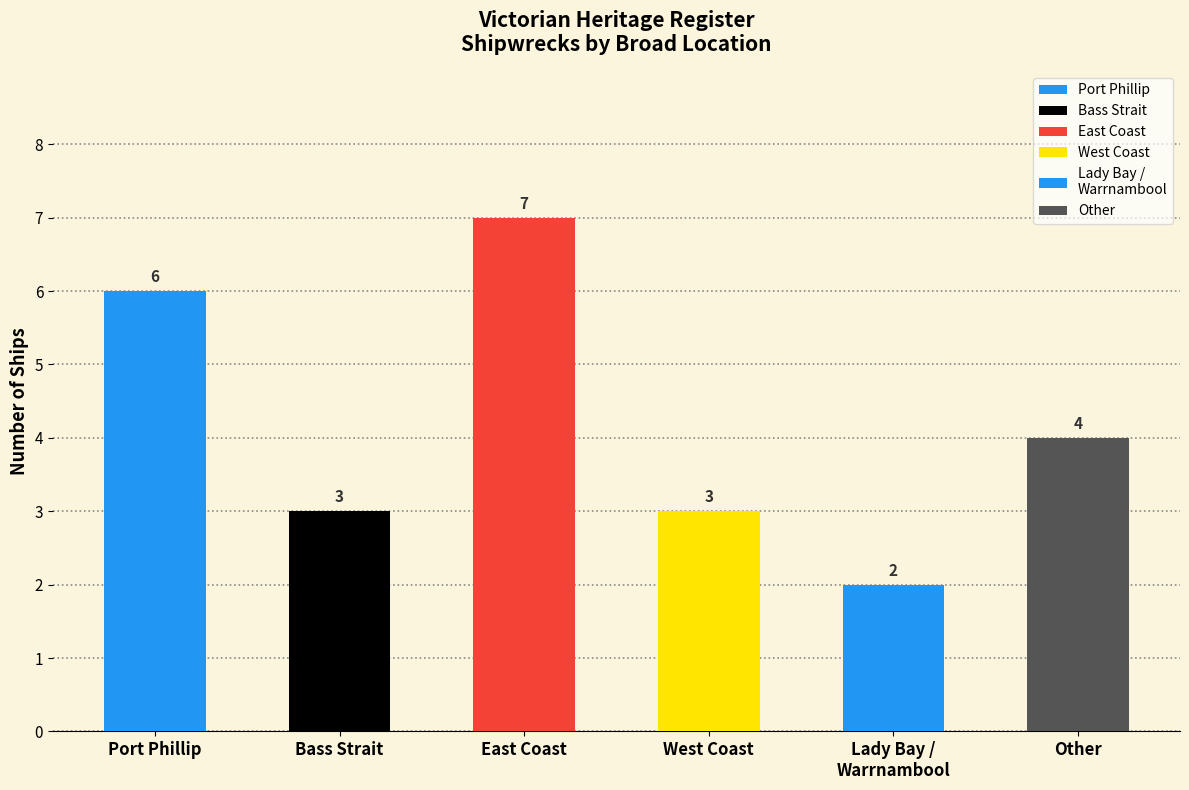

Which has a higher value, Lady Bay / Warrnambool or East Coast?

East Coast